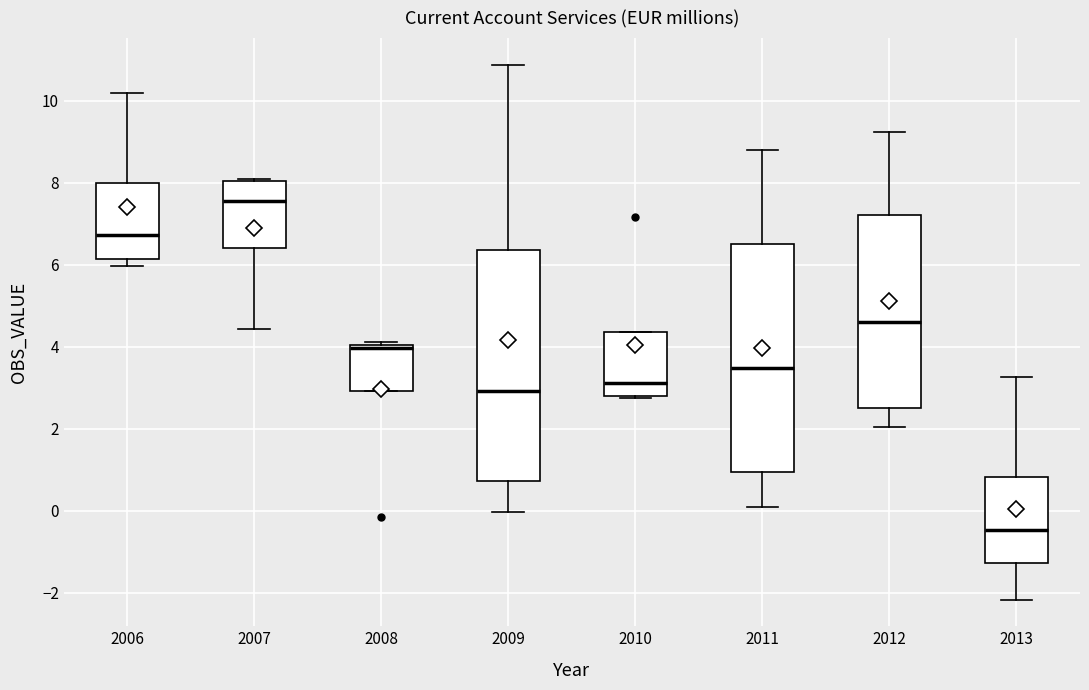

Which box has the highest median line?

2007